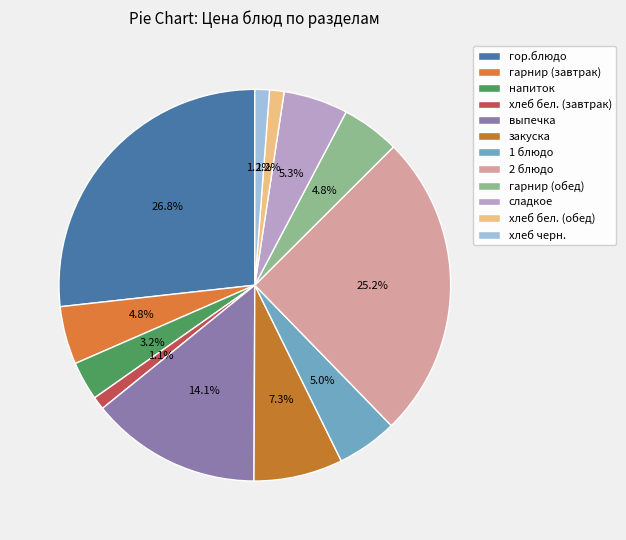

True or false: гарнир (обед) accounts for 5% of the total.

True